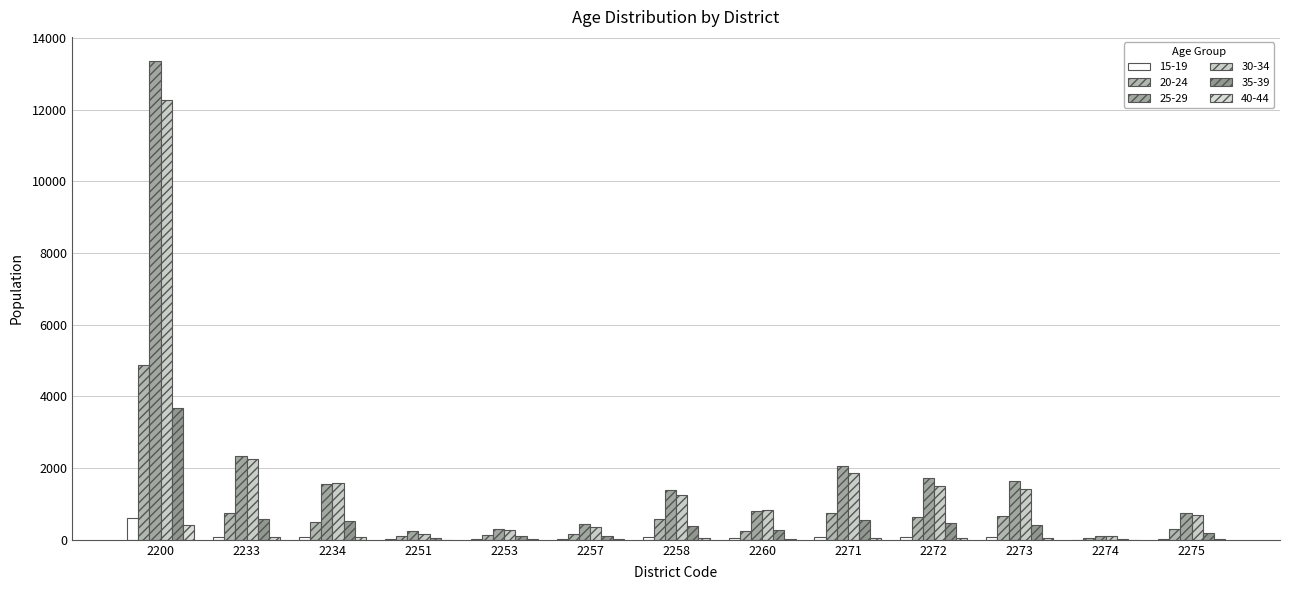

How many categories are shown in the chart?

13